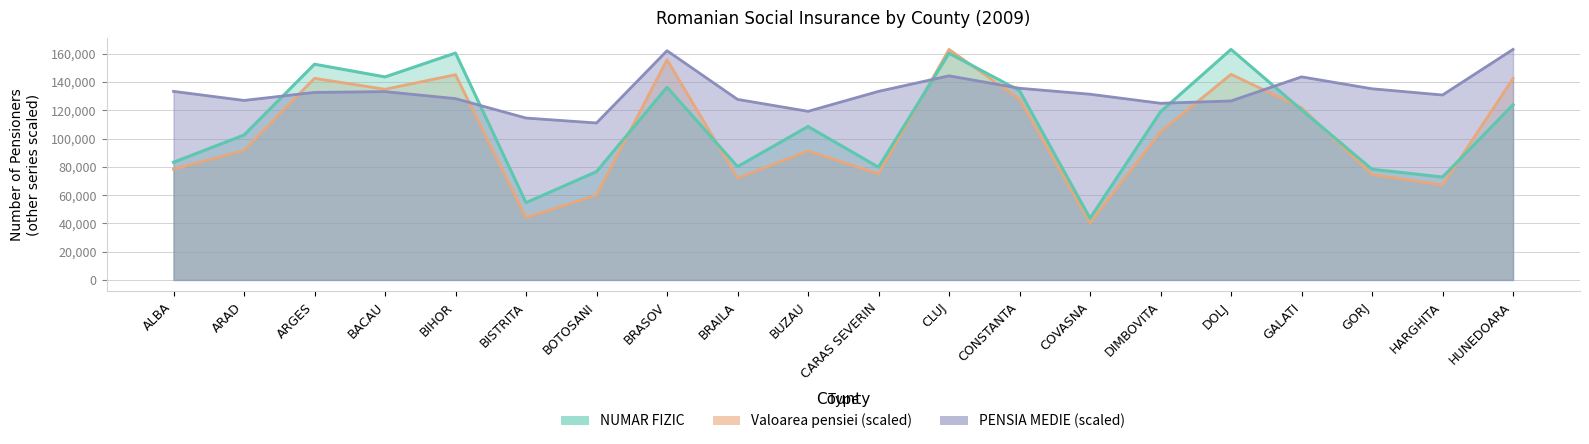

Which series has the largest range (max minus min)?

Valoarea pensiei